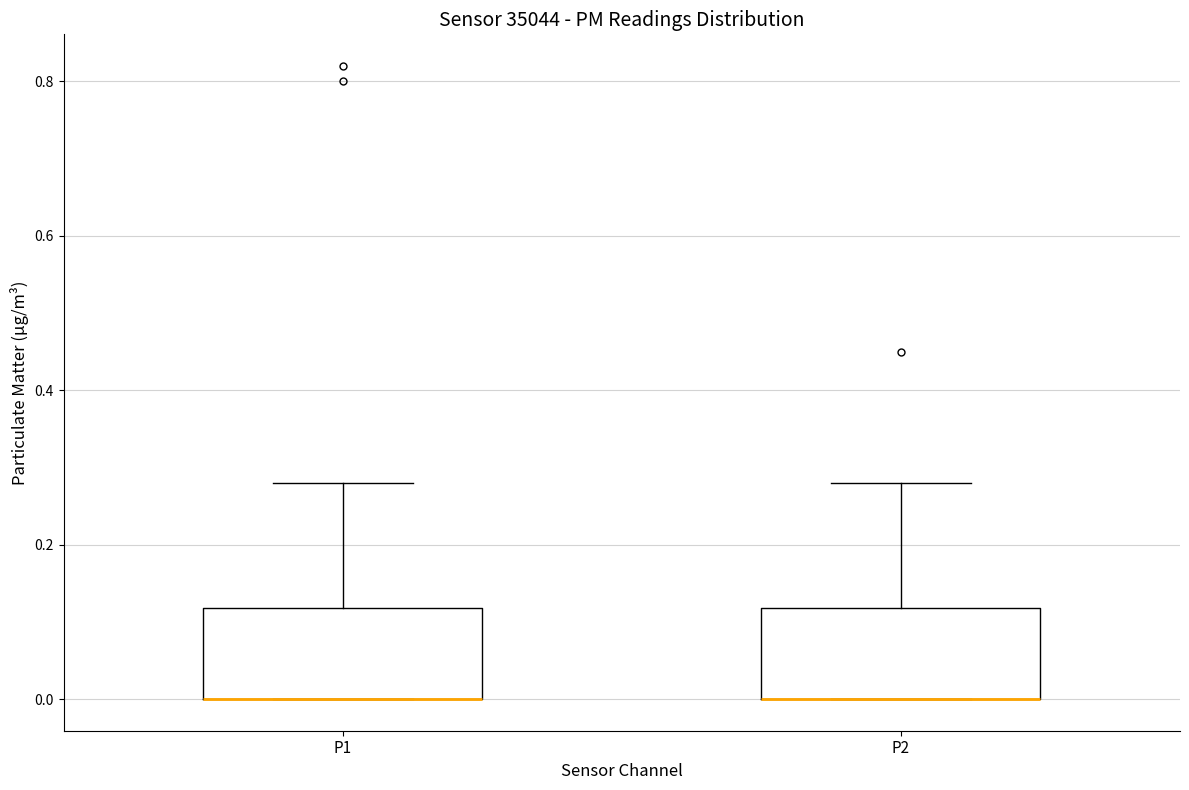

Reading left to right, read every box against the y-axis: the position of its median line, the range the box covers, and the ends of its whiskers. The values are not printed on the chart, so give them approximately, as read against the axis.

P1: median 0.00 (drawn on the box's lower edge), box 0.00 to 0.12, whiskers 0.00 to 0.28
P2: median 0.00 (drawn on the box's lower edge), box 0.00 to 0.12, whiskers 0.00 to 0.28